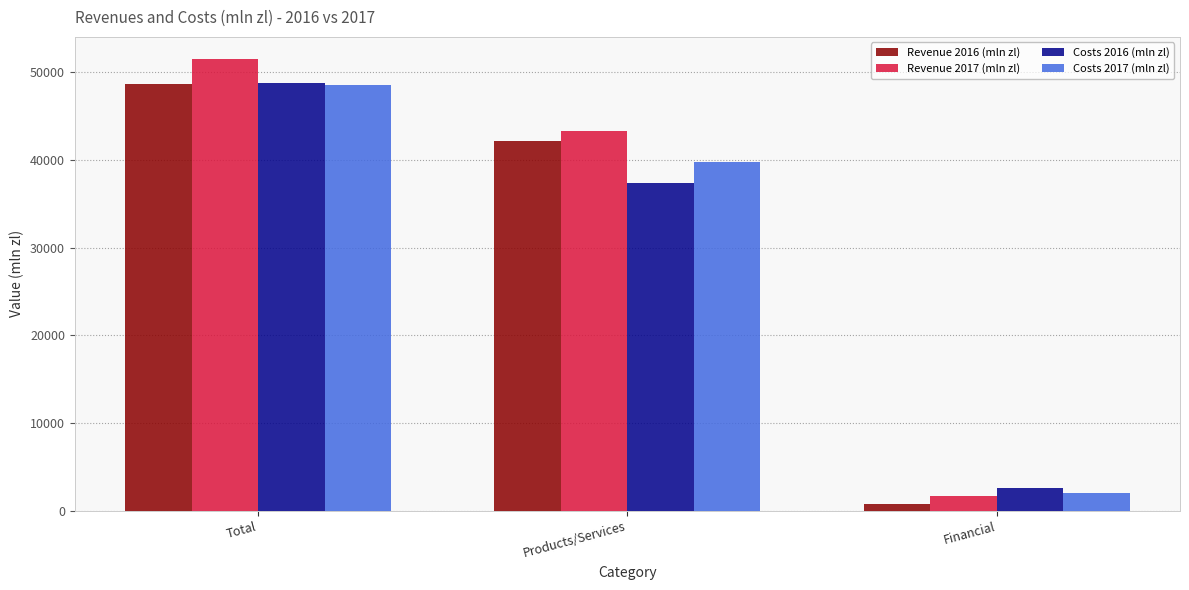

Which series has the largest total across all categories?

Revenue 2017 (mln zl)